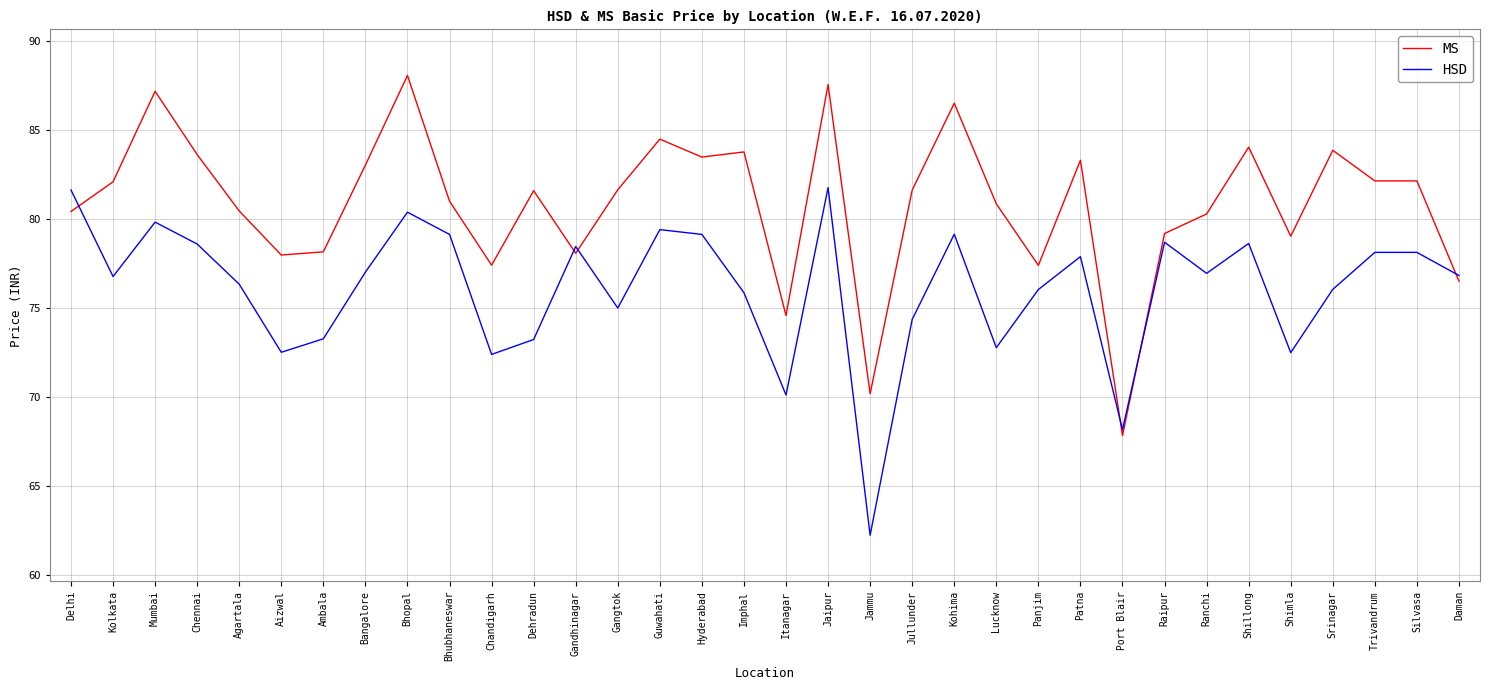

Does the chart have visible grid lines?

Yes